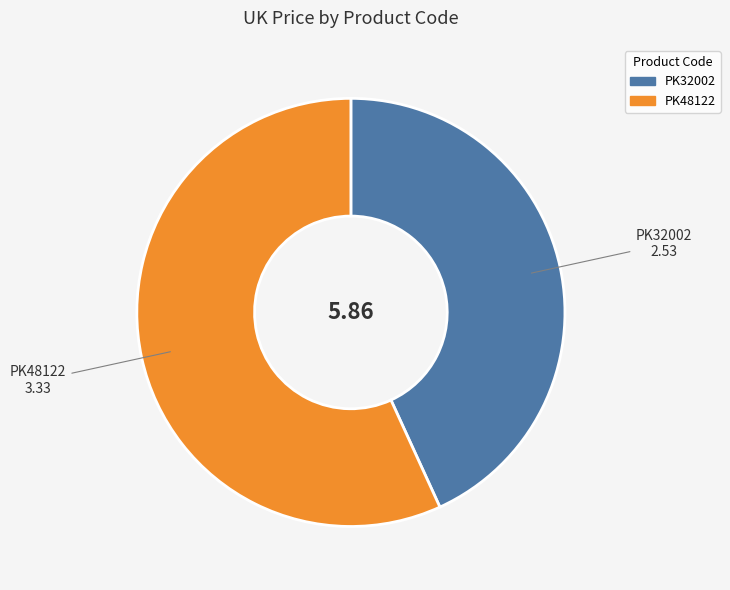

Which category has the smallest portion of the pie?

PK32002